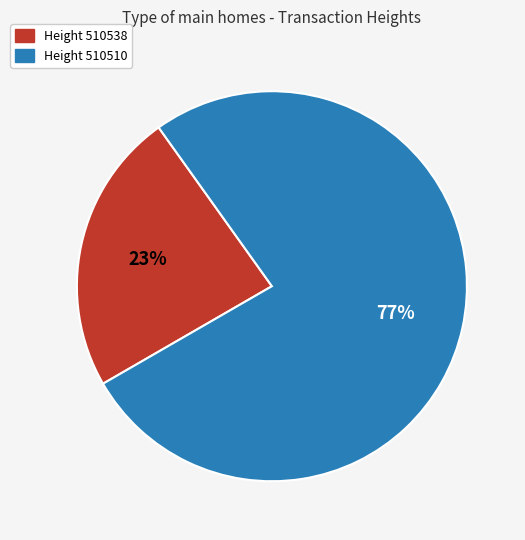

Is there any slice that represents more than half of the pie?

Yes